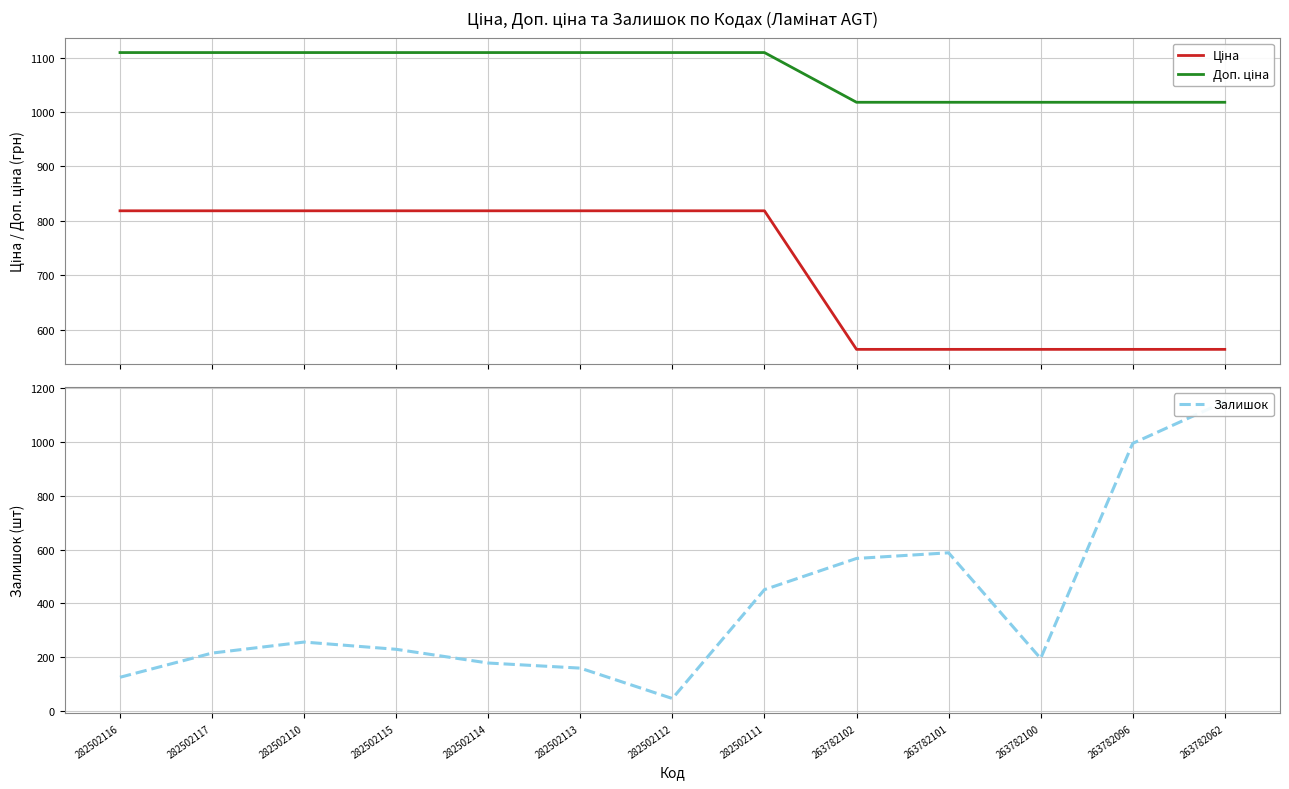

How many distinct data groups are displayed?

3